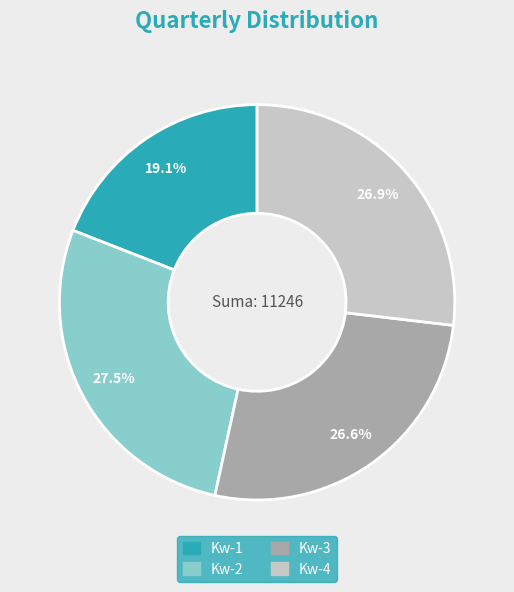

Count the number of slices in the pie.

4